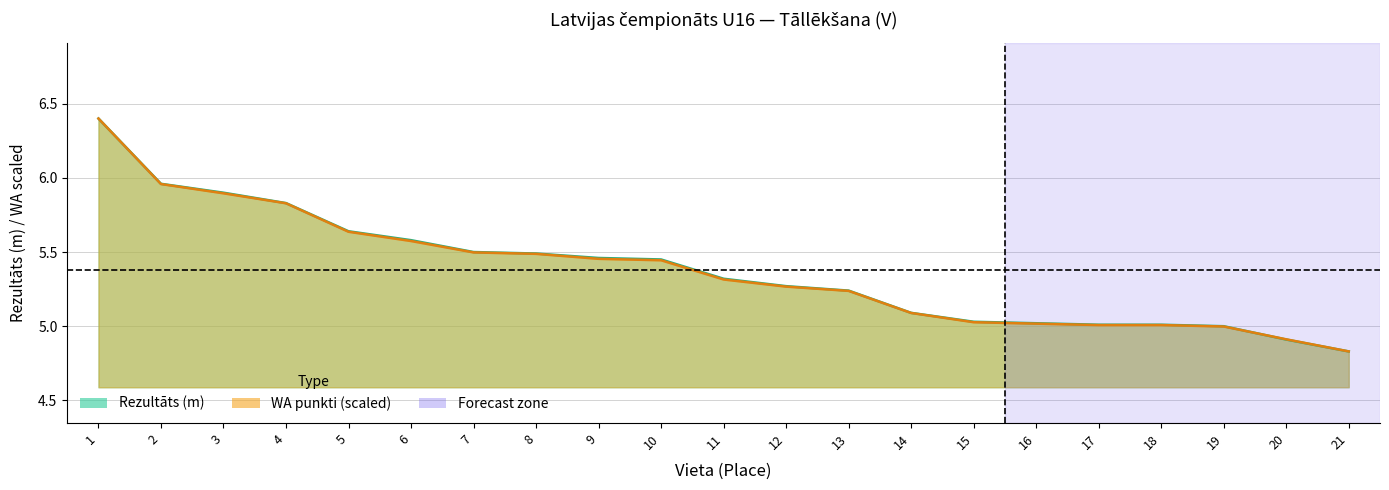

True or false: Rezultāts has more than 2 interior local peaks.

False